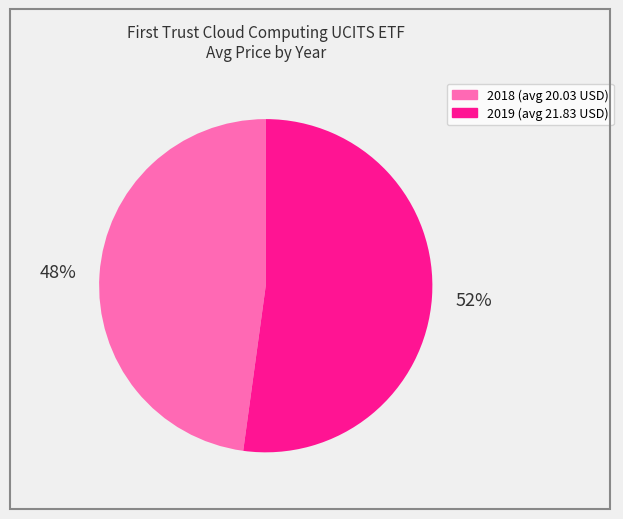

To the nearest percent, what is the difference between the largest and smallest slice percentages?

4%